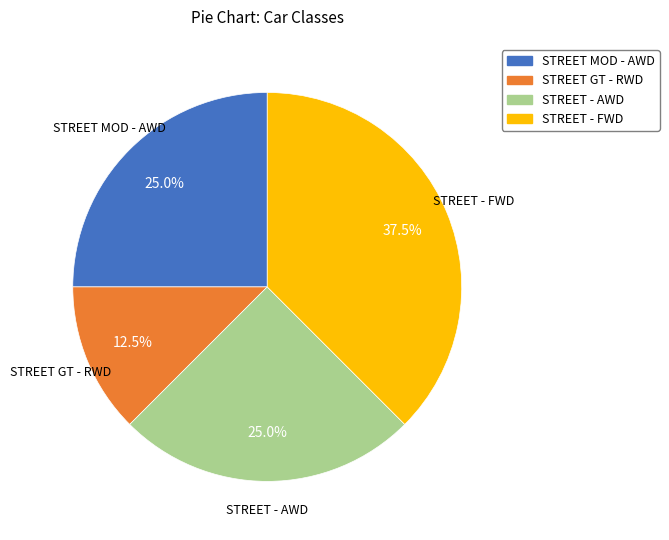

What is the largest slice in the pie chart?

STREET - FWD